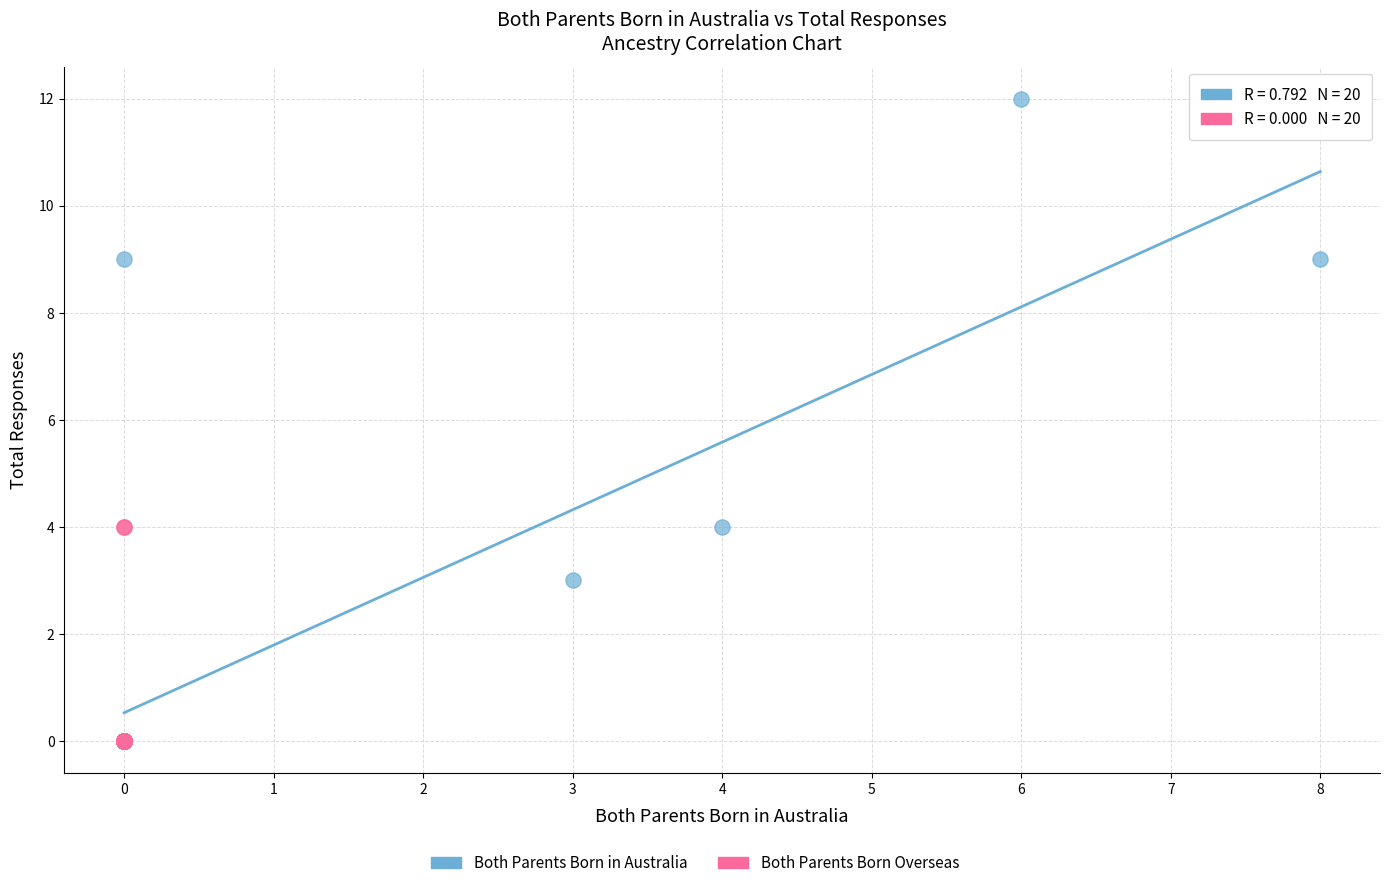

Which series has the widest spread of Y values?

Both Parents Born in Australia